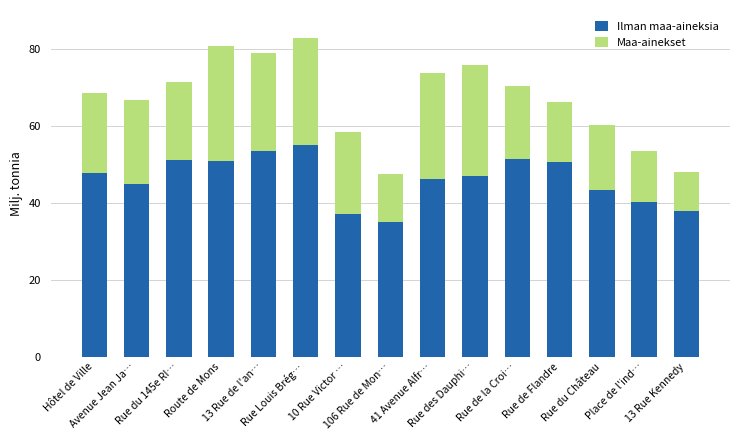

What is the difference between the second highest and second lowest values in the Ilman maa-aineksia series?

16.4